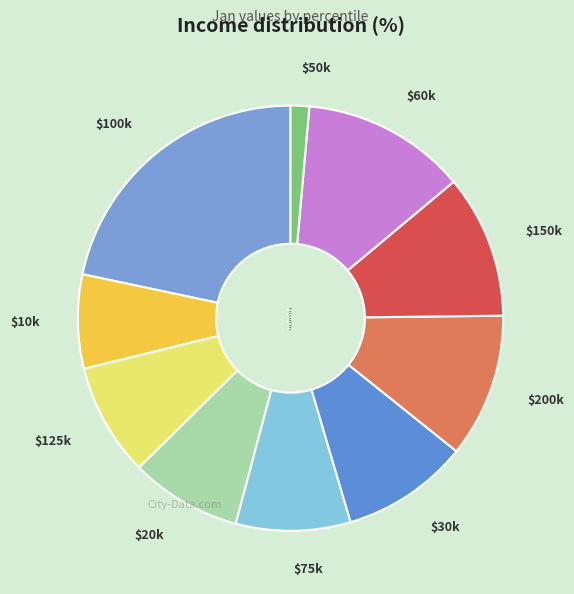

True or false: $60k accounts for 20% of the total.

False